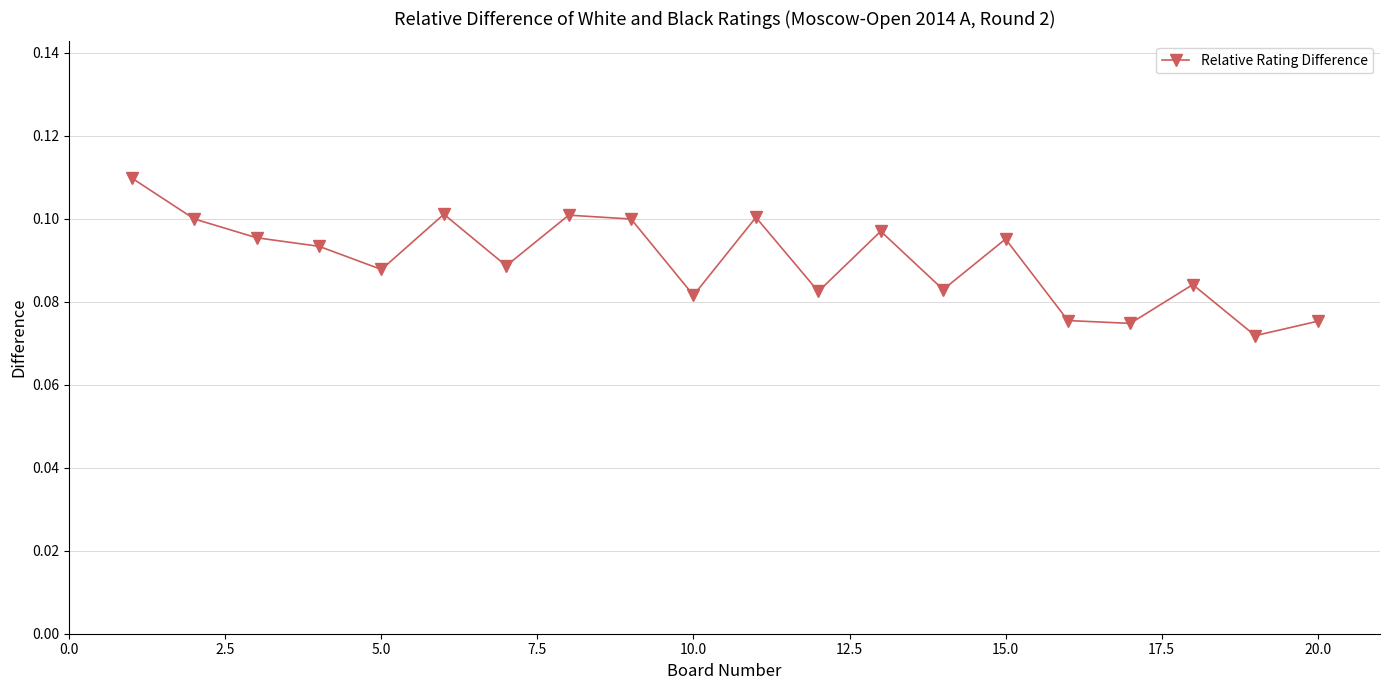

What is the sum of all values?

1.8